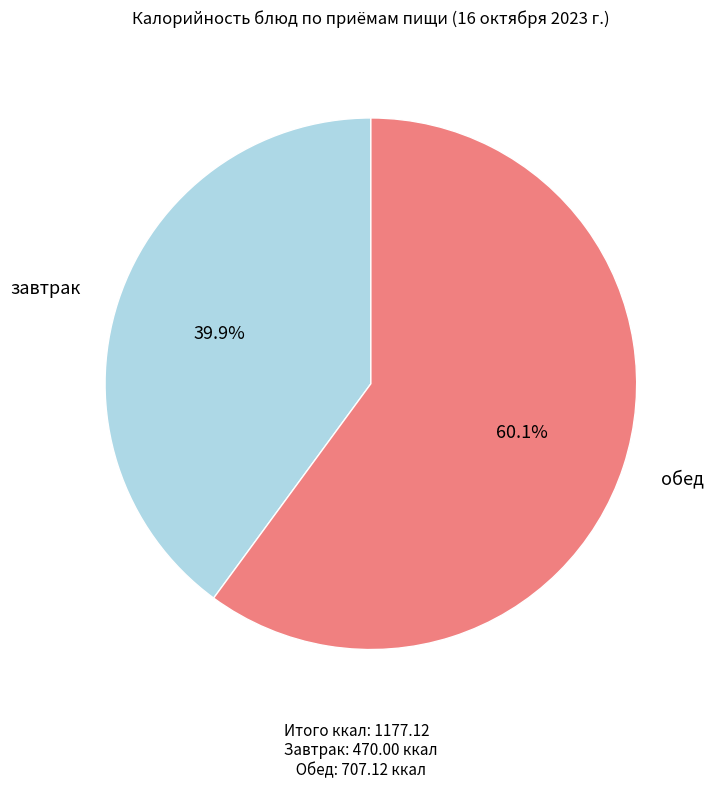

Does any single category account for the majority?

Yes